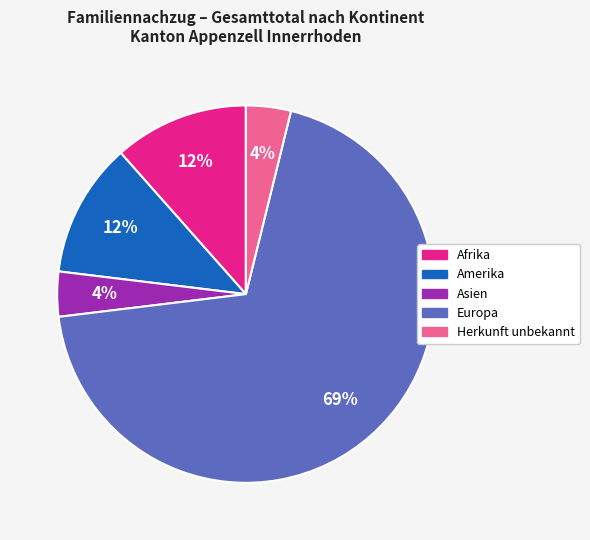

Count the number of slices in the pie.

5